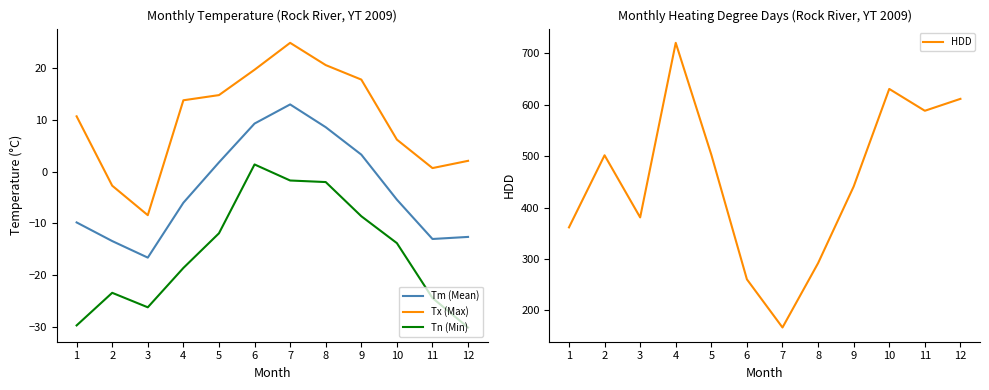

At which category does Tm (Mean) reach its first local valley?

3